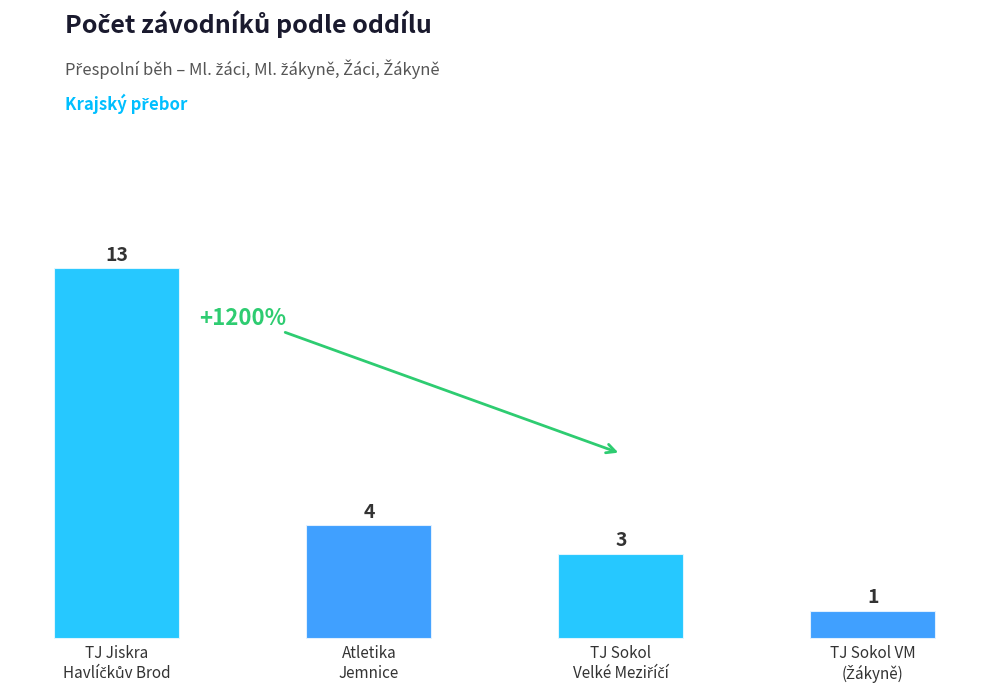

How many categories are shown in the chart?

4